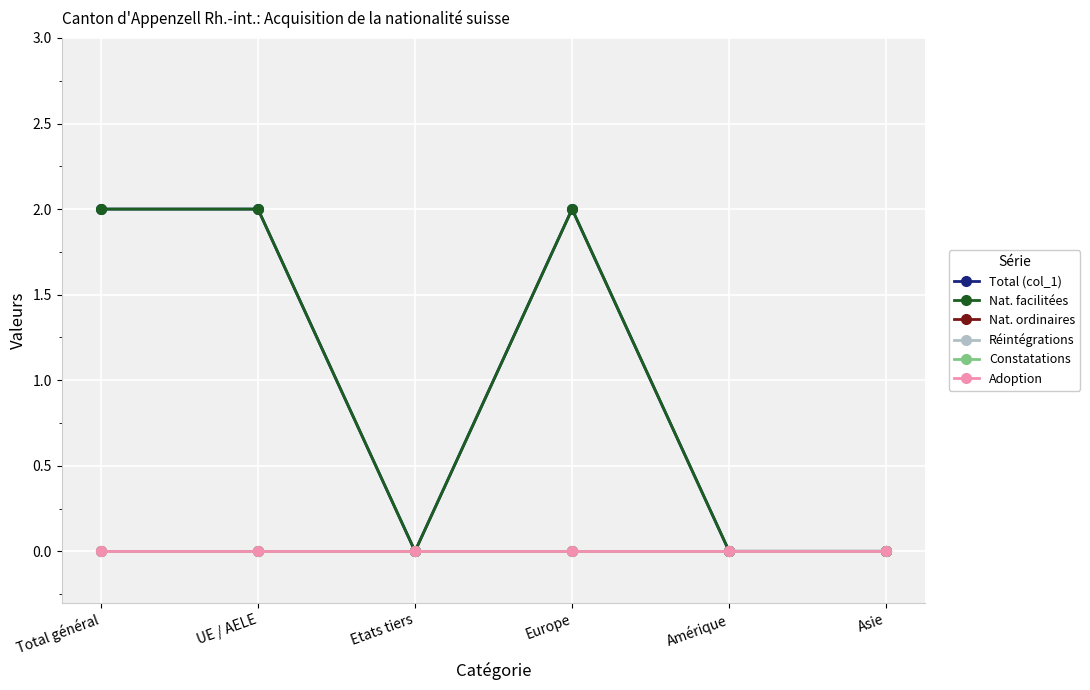

Does the chart have visible grid lines?

Yes